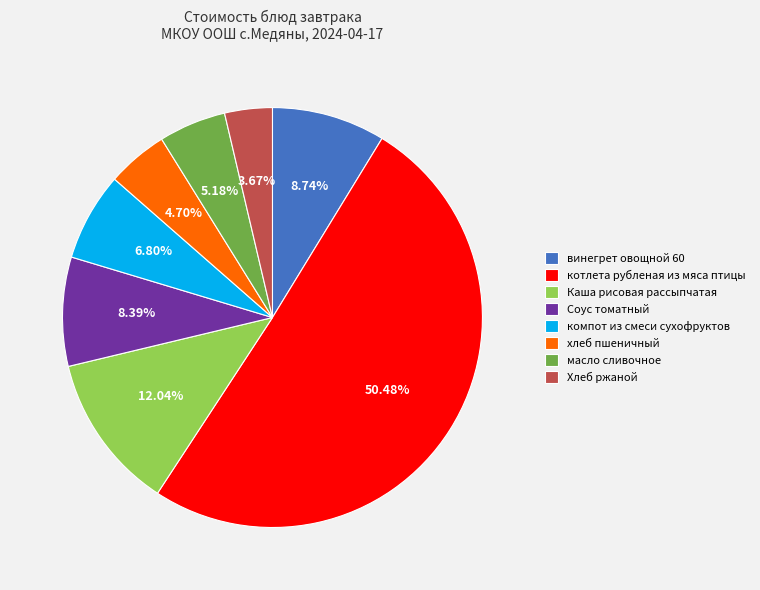

The компот из смеси сухофруктов slice represents 20% of the pie. True or false?

False